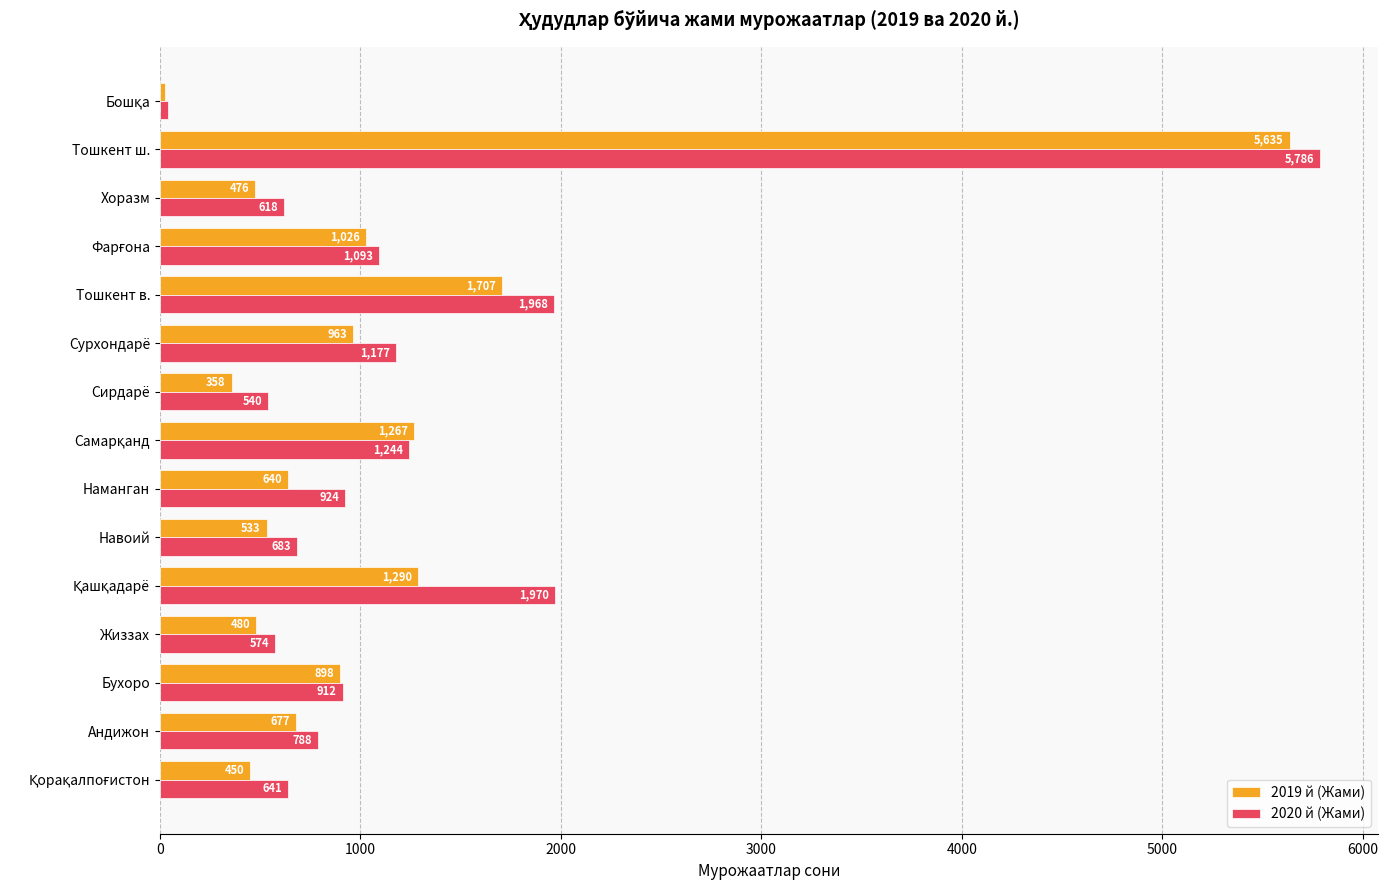

What value does the 2019 й (Жами) series have at Тошкент в.?

1707